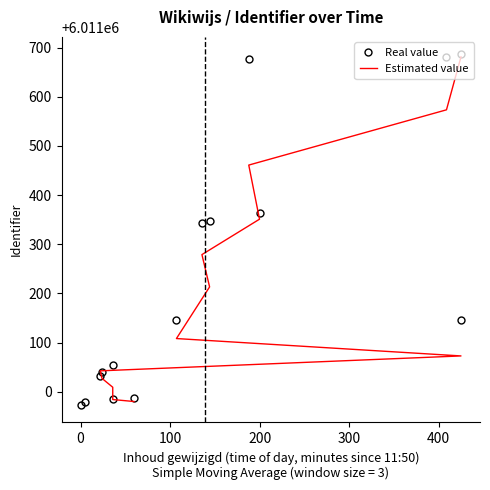

What is the minimum value shown in the chart?

6010974